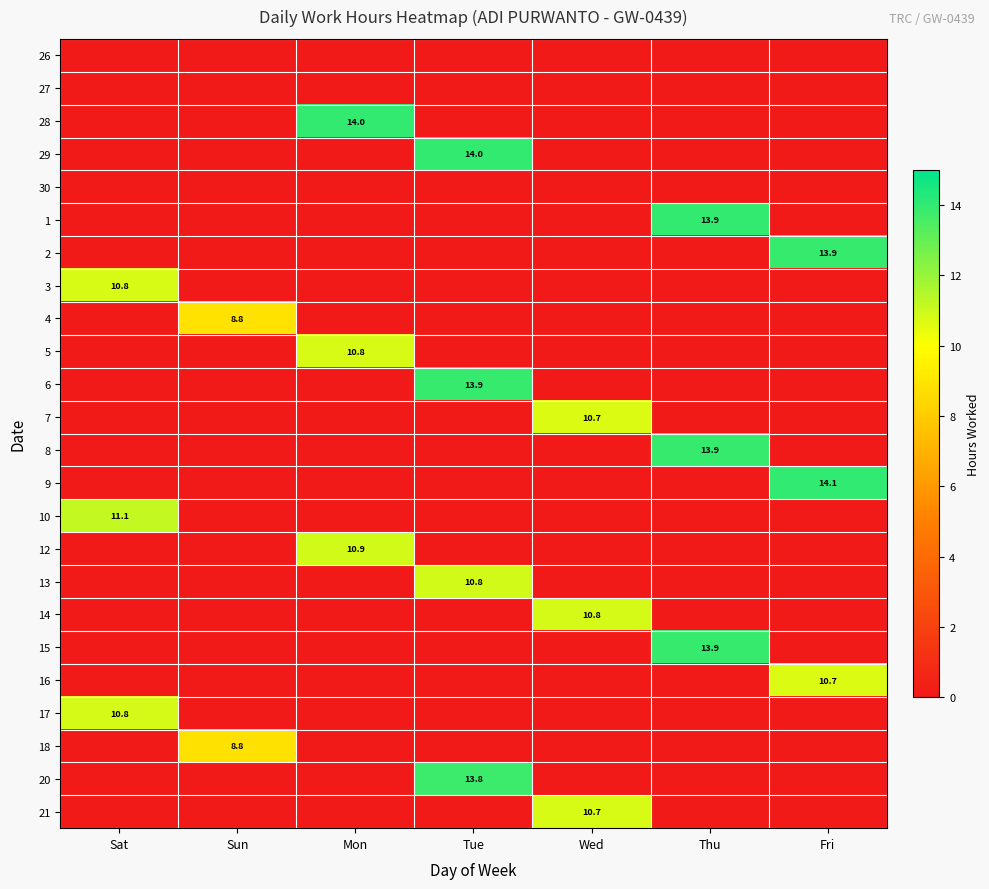

How many values in the 10 series exceed 0?

1